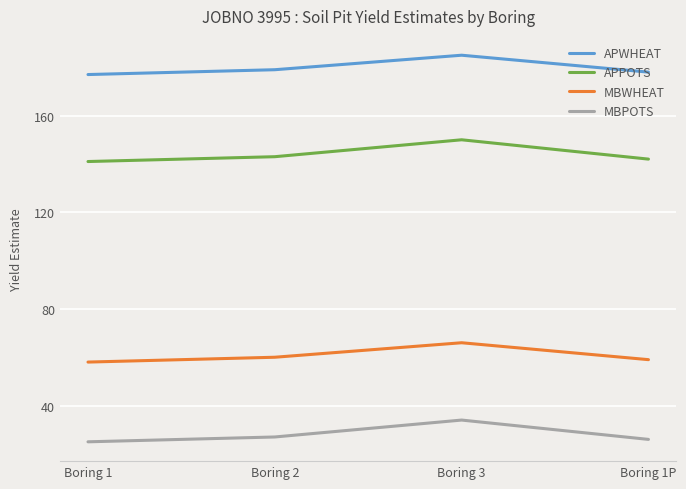

The APPOTS series shows 143 at Boring 2. True or false?

True